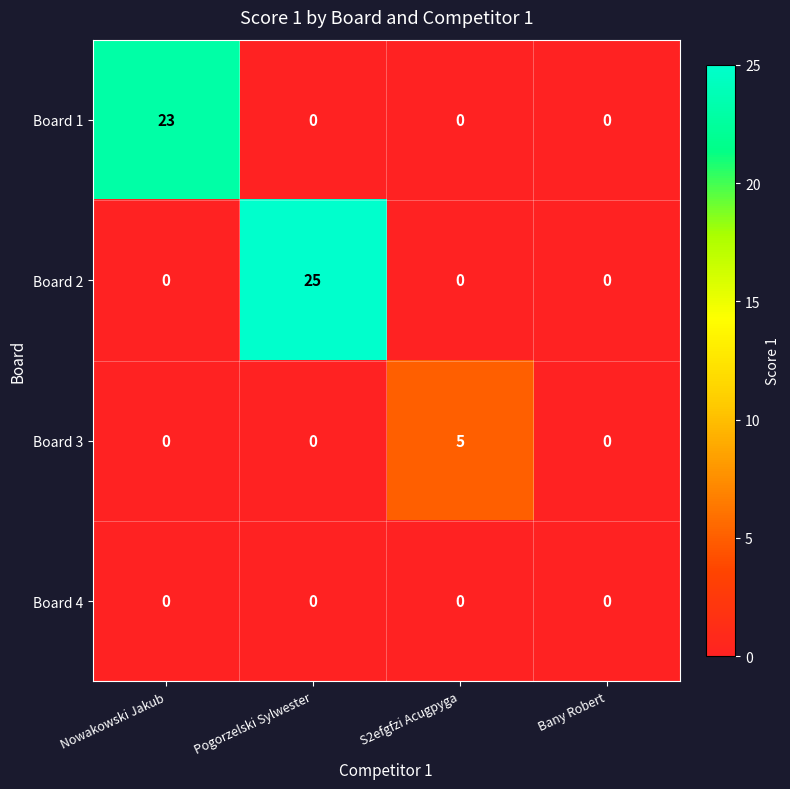

The value of Board 1 at Bany Robert is 14. True or false?

False